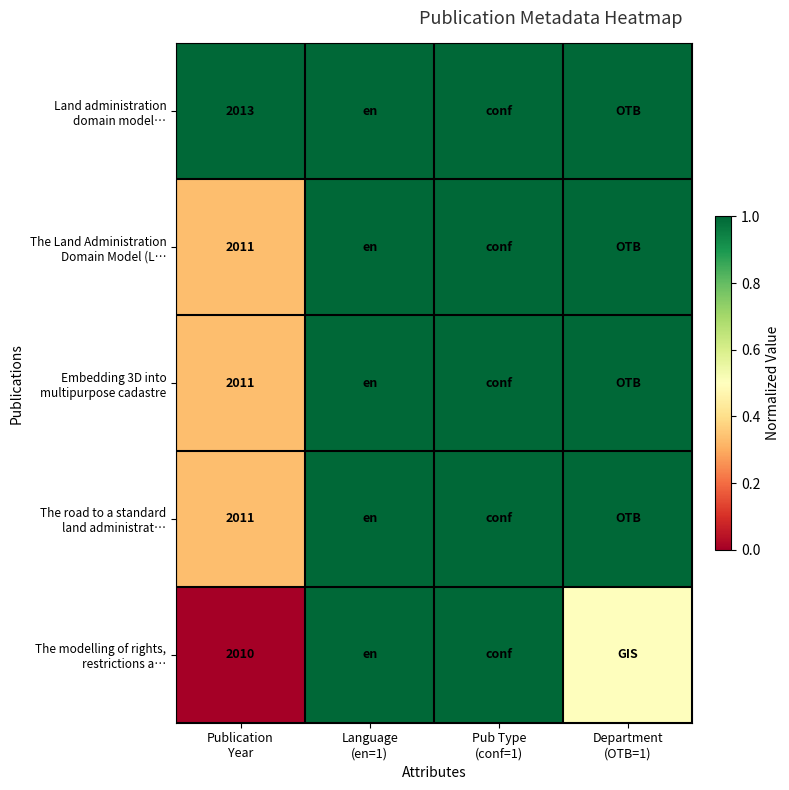

How many values in the The Land Administration Domain Model (L… series are below 1?

1